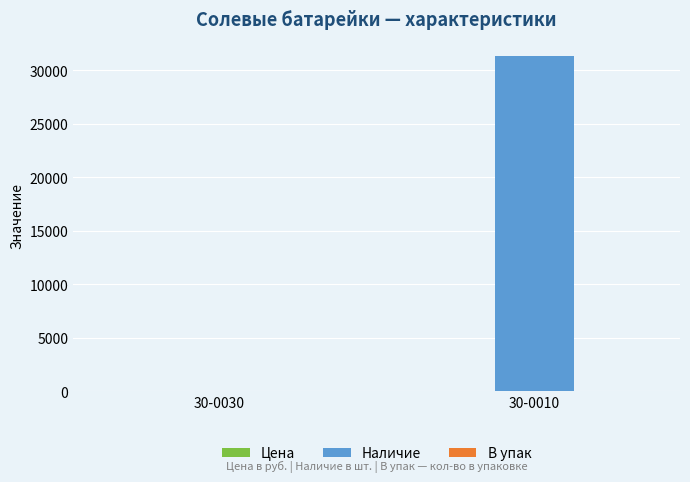

The value of Наличие at 30-0030 is 0.0. True or false?

True